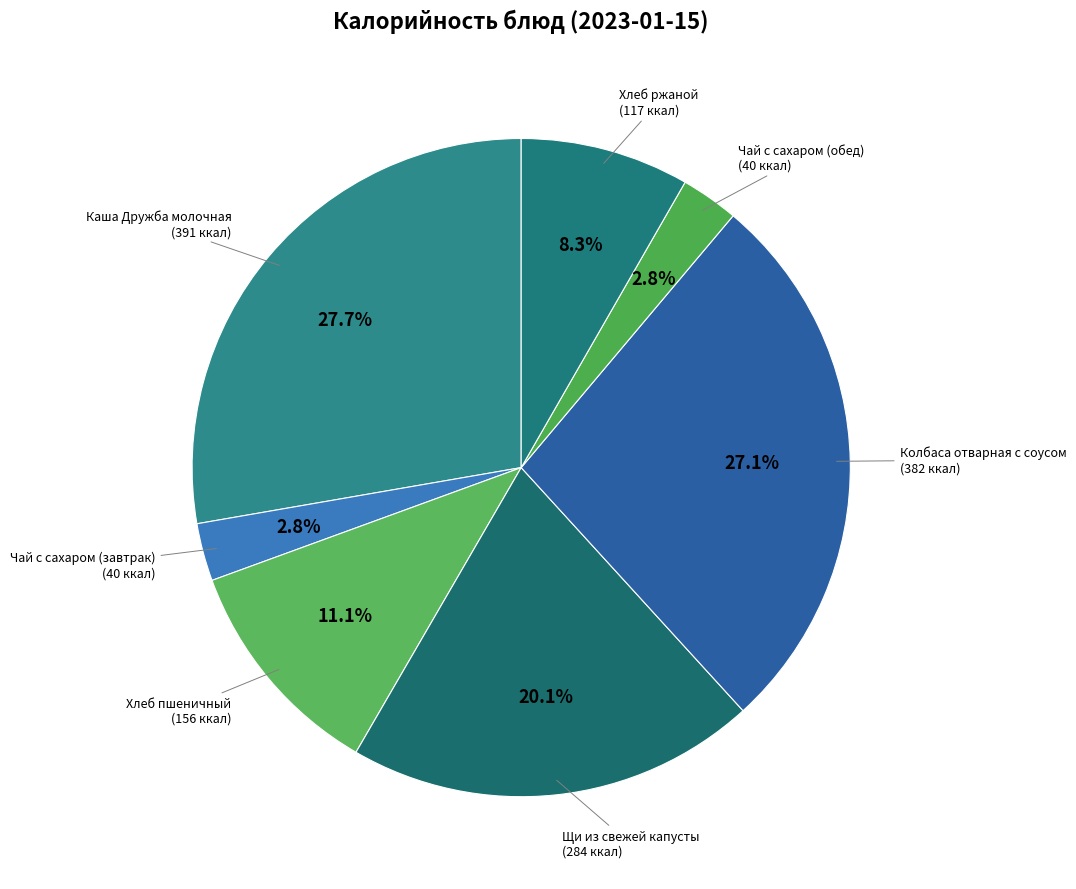

Which category has the biggest portion of the pie?

Каша Дружба молочная